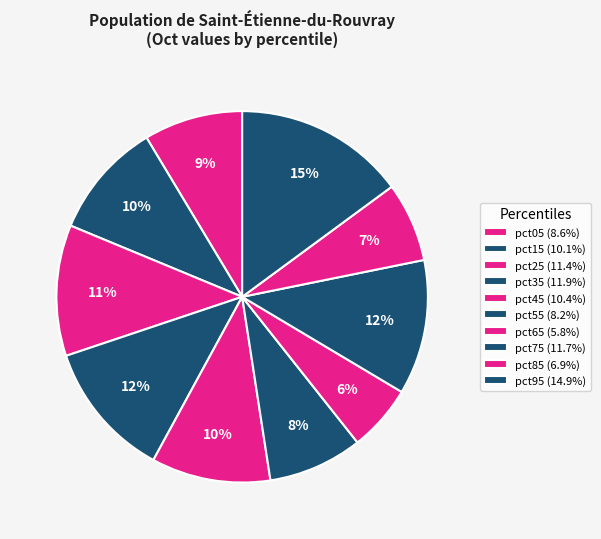

Rank the categories by value from lowest to highest.

pct65, pct85, pct55, pct05, pct15, pct45, pct25, pct75, pct35, pct95